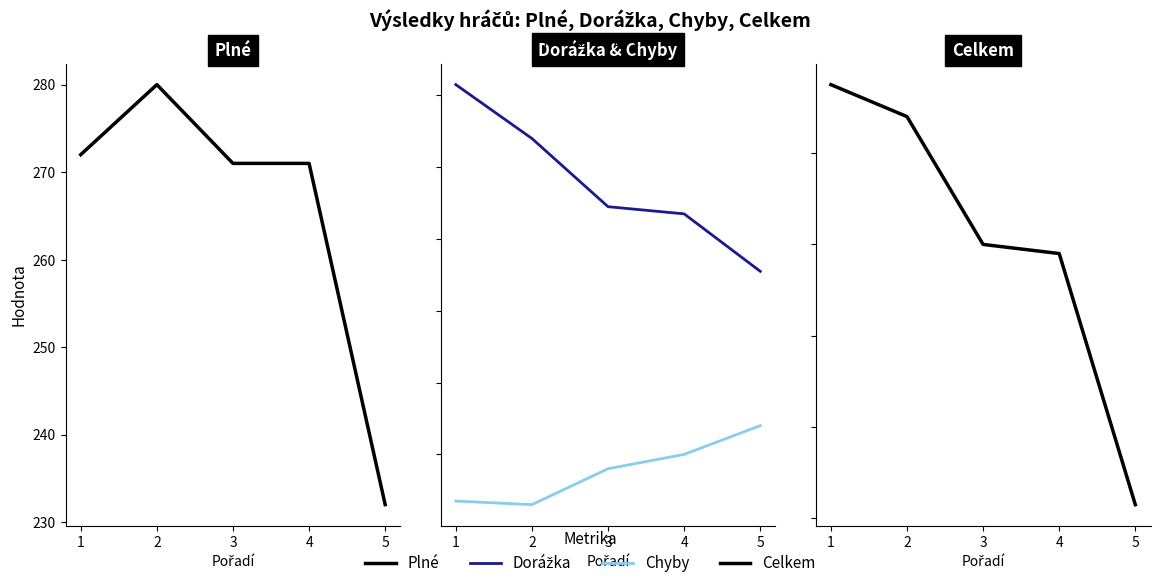

True or false: Dorážka has a value of 87 at 4.

True